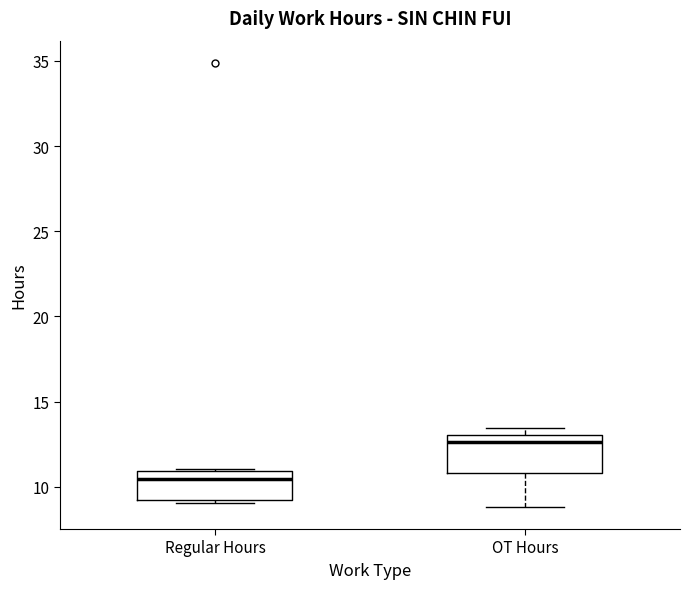

Which box has the lowest median line?

Regular Hours